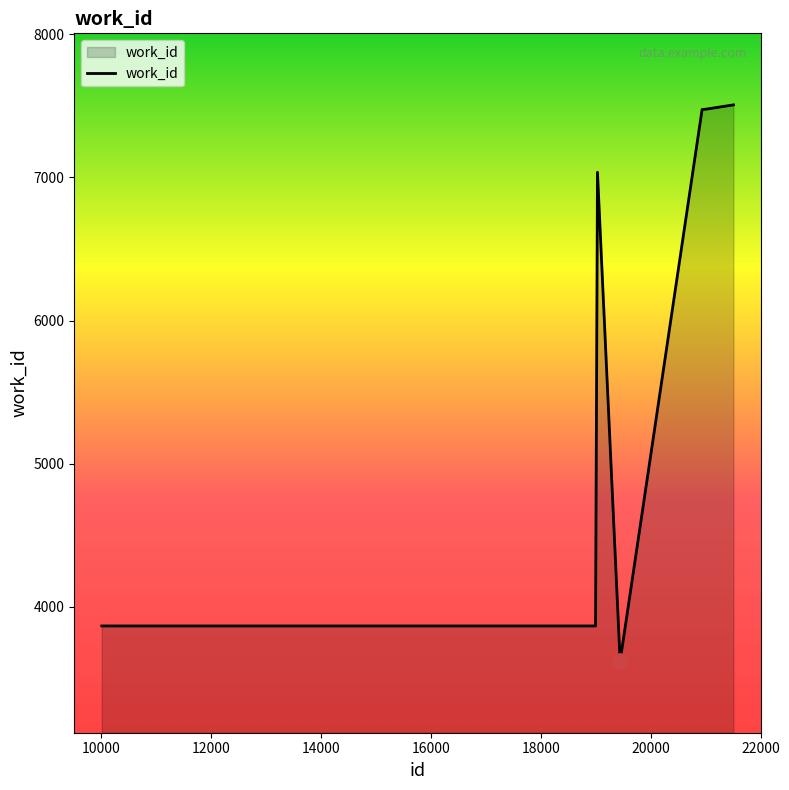

What is the minimum value shown in the chart?

3620